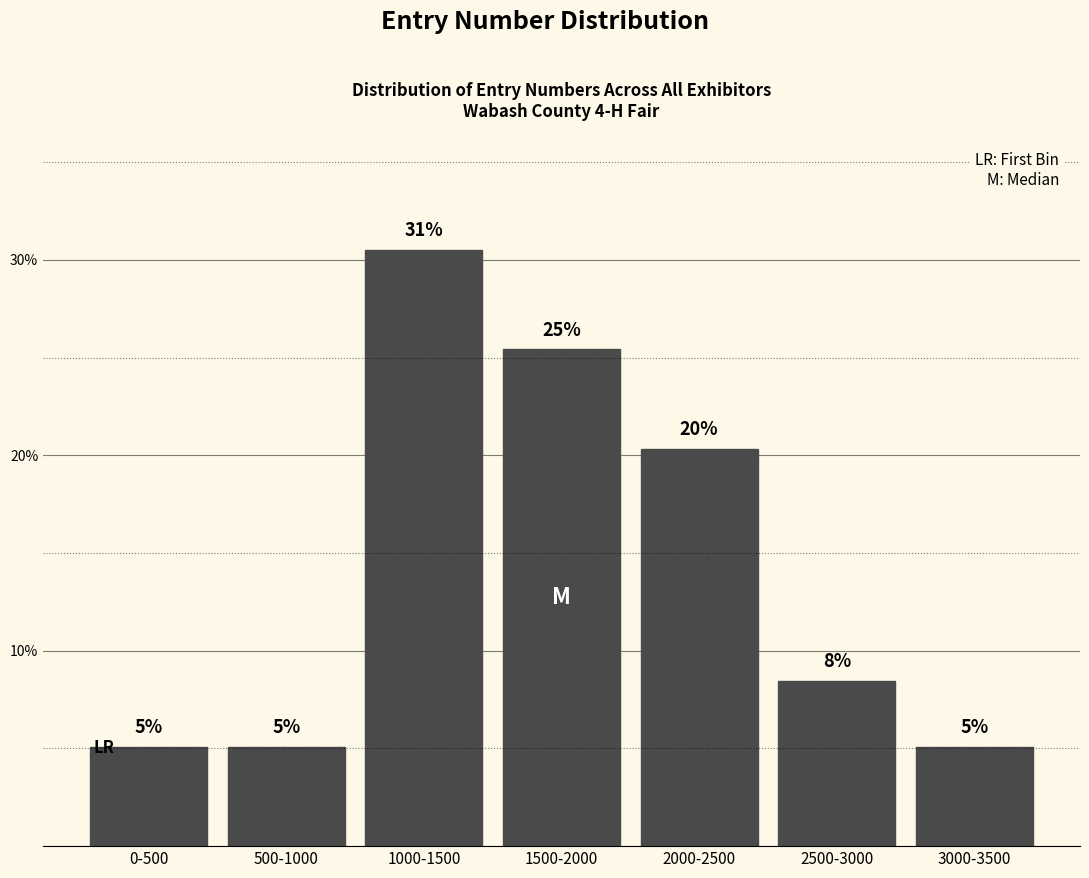

Does the chart contain any negative values?

No